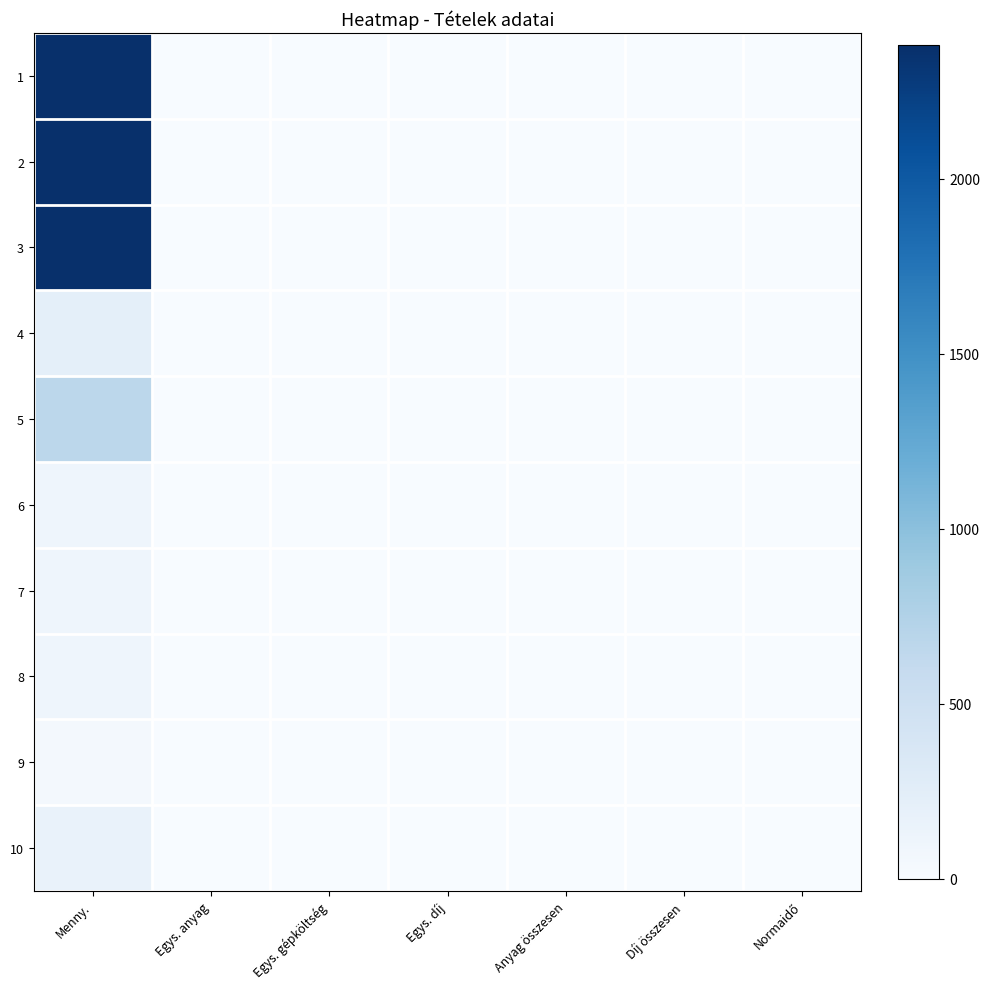

Reading right to left, extract all data points from this chart.

1: Normaidő=0.1	Díj összesen=0.0	Anyag összesen=0.0	Egys. díj=0.0	Egys. gépköltség=0.0	Egys. anyag=0.0	Menny.=2381.0
2: Normaidő=0.1	Díj összesen=0.0	Anyag összesen=0.0	Egys. díj=0.0	Egys. gépköltség=0.0	Egys. anyag=0.0	Menny.=2381.0
3: Normaidő=0.1	Díj összesen=0.0	Anyag összesen=0.0	Egys. díj=0.0	Egys. gépköltség=0.0	Egys. anyag=0.0	Menny.=2381.0
4: Normaidő=0.2	Díj összesen=0.0	Anyag összesen=0.0	Egys. díj=0.0	Egys. gépköltség=0.0	Egys. anyag=0.0	Menny.=221.8
5: Normaidő=0.1	Díj összesen=0.0	Anyag összesen=0.0	Egys. díj=0.0	Egys. gépköltség=0.0	Egys. anyag=0.0	Menny.=661.8
6: Normaidő=0.1	Díj összesen=0.0	Anyag összesen=0.0	Egys. díj=0.0	Egys. gépköltség=0.0	Egys. anyag=0.0	Menny.=110.0
7: Normaidő=0.2	Díj összesen=0.0	Anyag összesen=0.0	Egys. díj=0.0	Egys. gépköltség=0.0	Egys. anyag=0.0	Menny.=110.0
8: Normaidő=0.3	Díj összesen=0.0	Anyag összesen=0.0	Egys. díj=0.0	Egys. gépköltség=0.0	Egys. anyag=0.0	Menny.=110.0
9: Normaidő=3.5	Díj összesen=0.0	Anyag összesen=0.0	Egys. díj=0.0	Egys. gépköltség=0.0	Egys. anyag=0.0	Menny.=46.8
10: Normaidő=0.2	Díj összesen=0.0	Anyag összesen=0.0	Egys. díj=0.0	Egys. gépköltség=0.0	Egys. anyag=0.0	Menny.=165.6